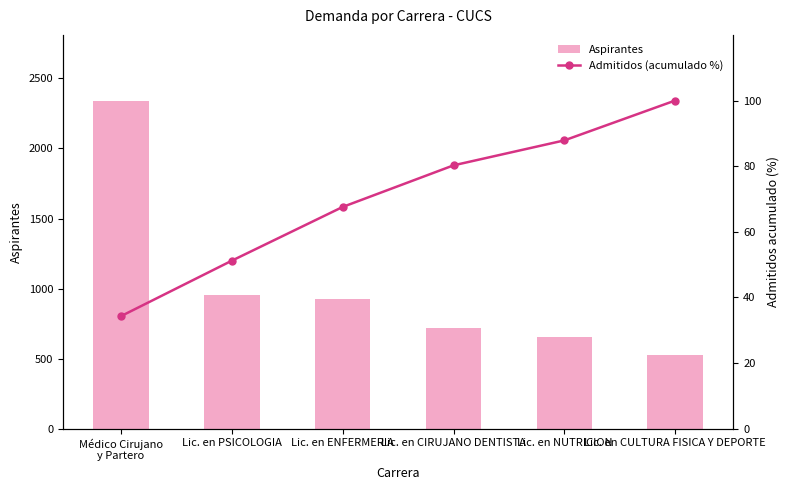

Are the bars grouped side by side (vs. stacked)?

Yes